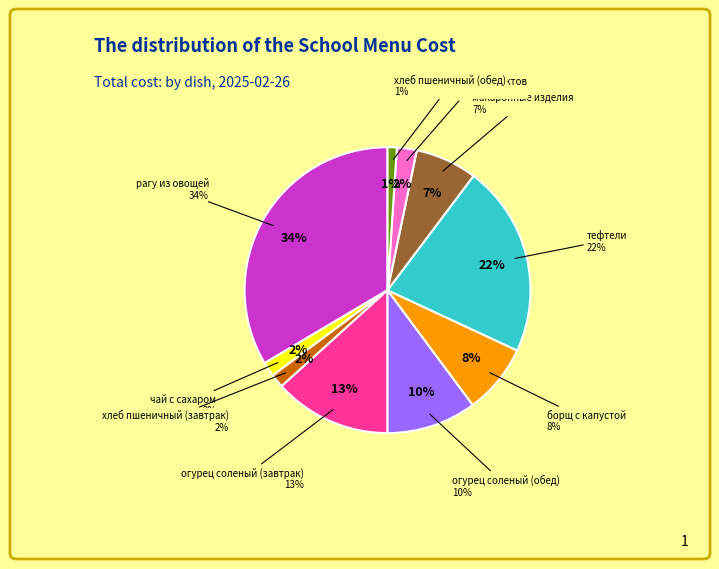

To the nearest percent, what is the combined percentage of компот из сухофруктов and огурец соленый (обед)?

12%